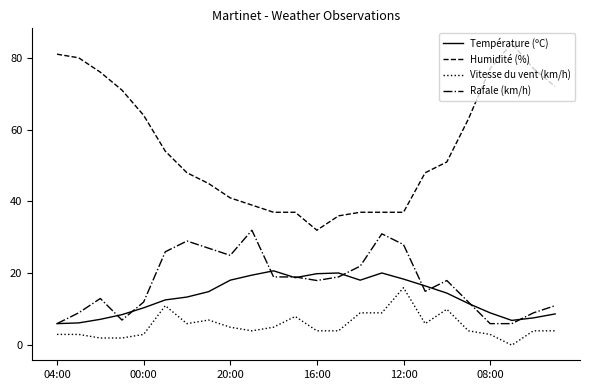

True or false: Température (ºC) and Humidité (%) cross at least once.

False